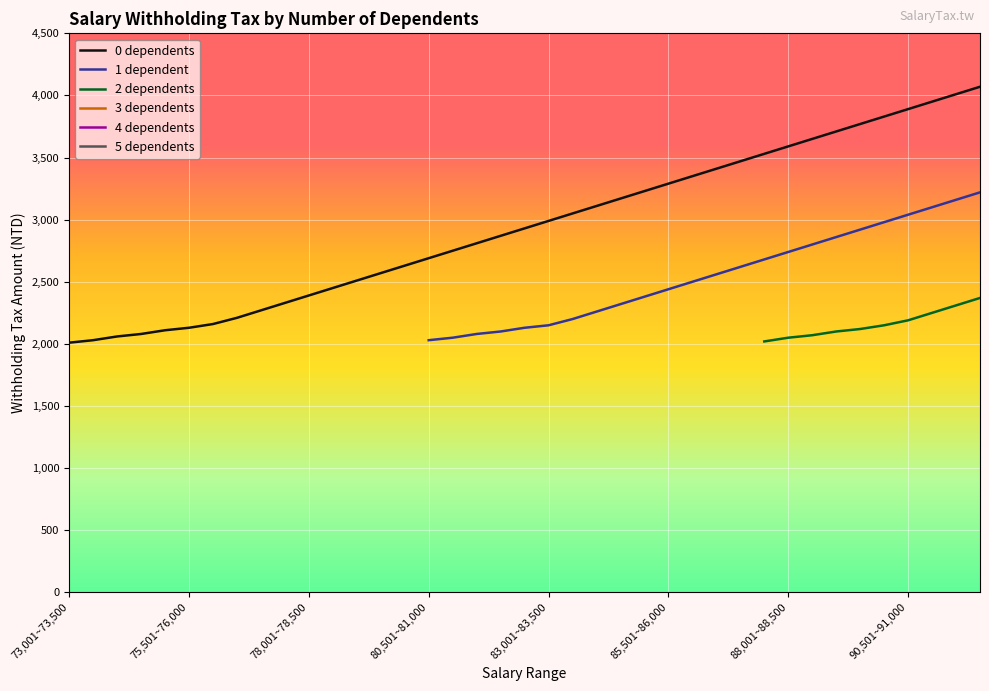

True or false: 3 dependents and 0 dependents cross at least once.

False